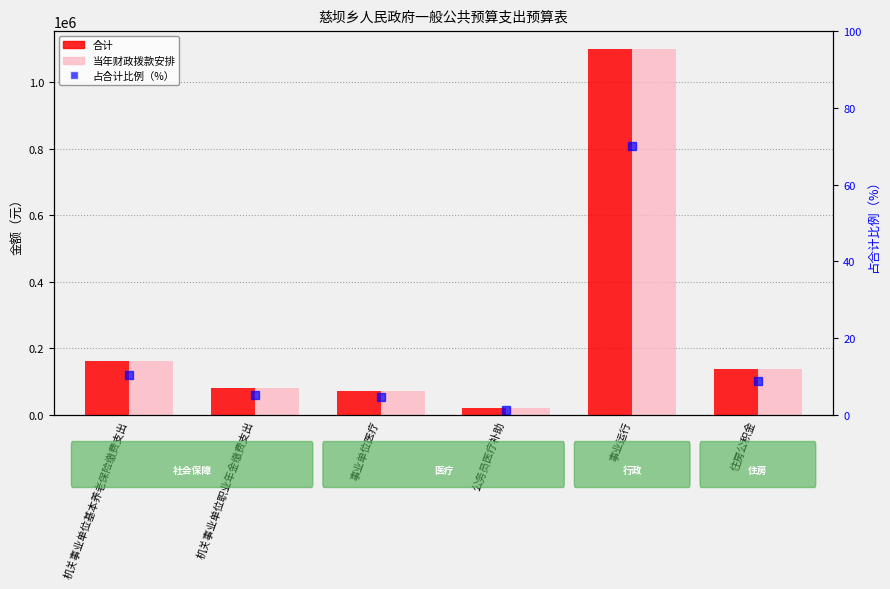

What is the smallest value displayed?

1.3